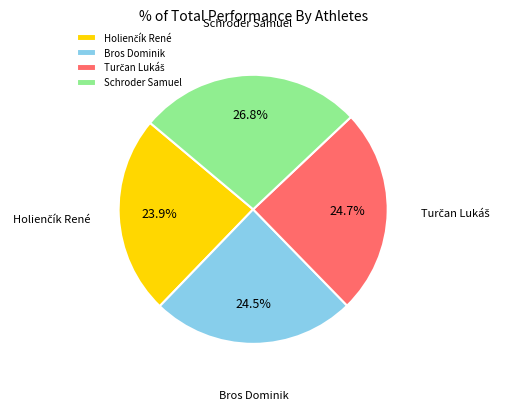

To the nearest percent, what is the difference between the largest and smallest slice percentages?

3%